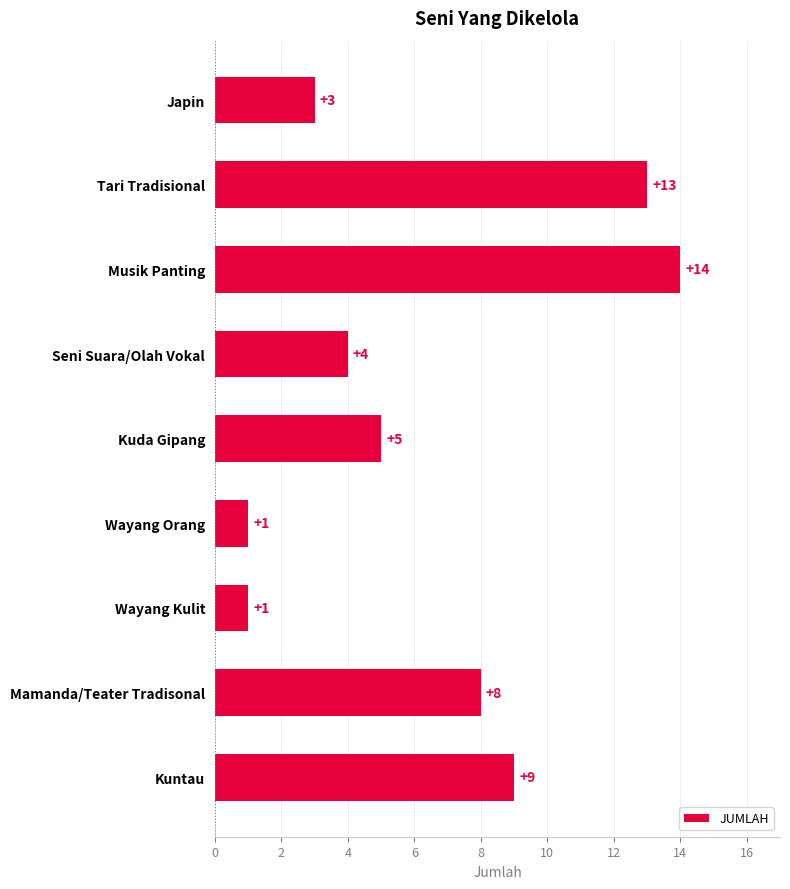

What is the ratio of the value at Seni Suara/Olah Vokal to the value at Musik Panting?

0.3